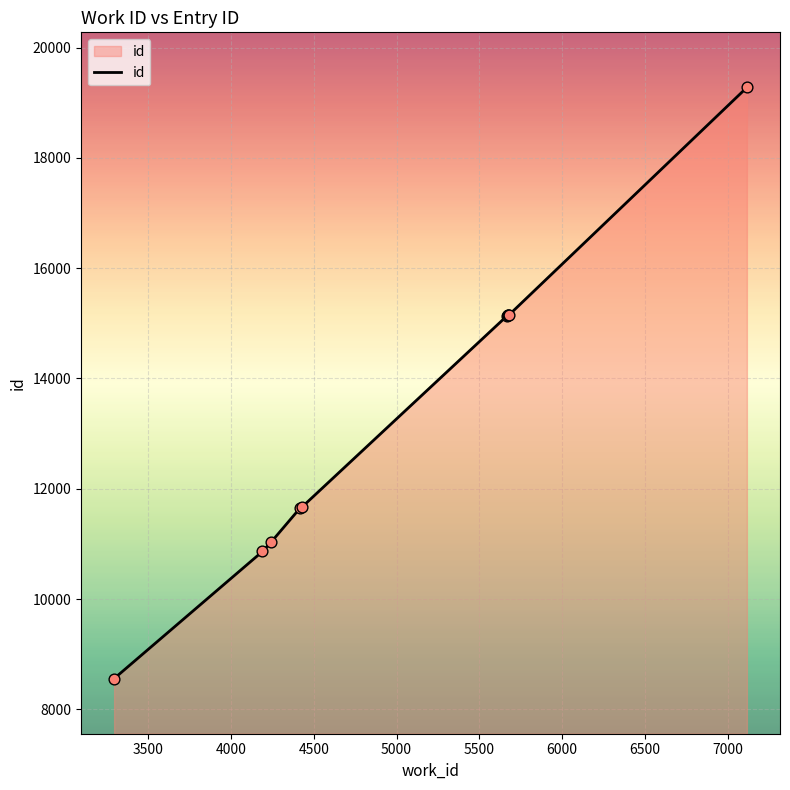

What is the difference between the maximum and minimum values?

10718